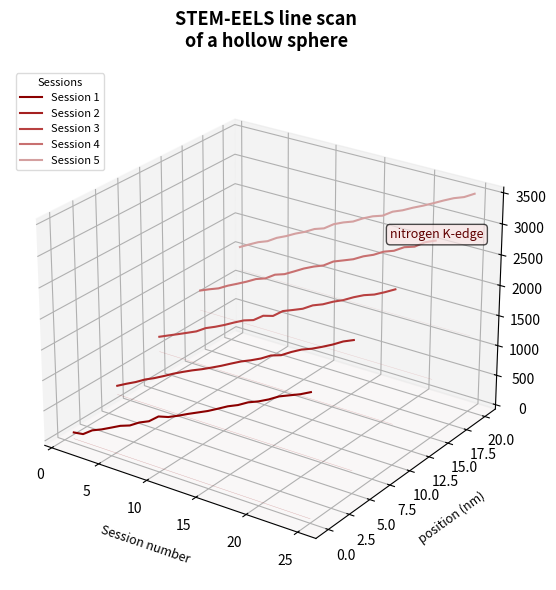

What is the label of the 20th point from the left?

19